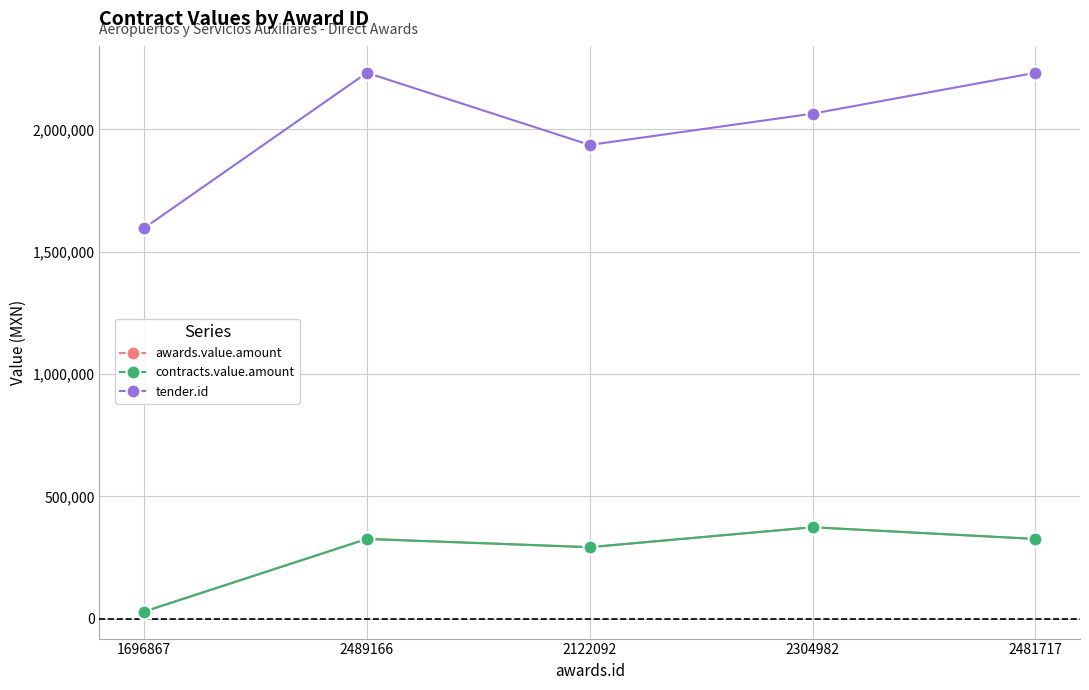

Where is contracts.value.amount nearest to the value 201451?

2122092